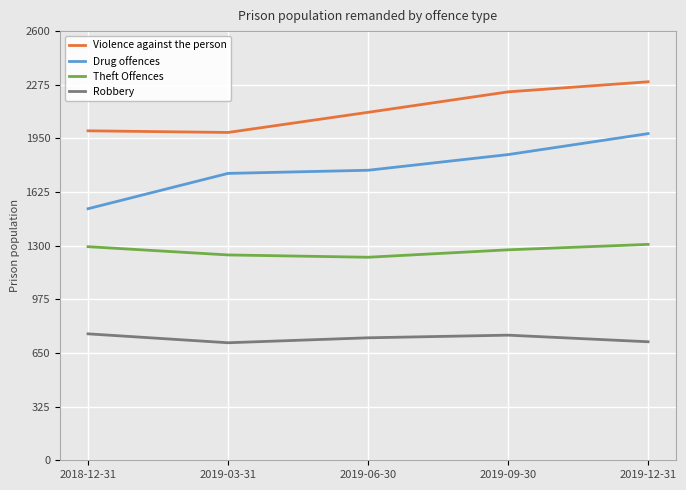

Rank the series by their maximum value, from highest to lowest.

Violence against the person, Drug offences, Theft Offences, Robbery